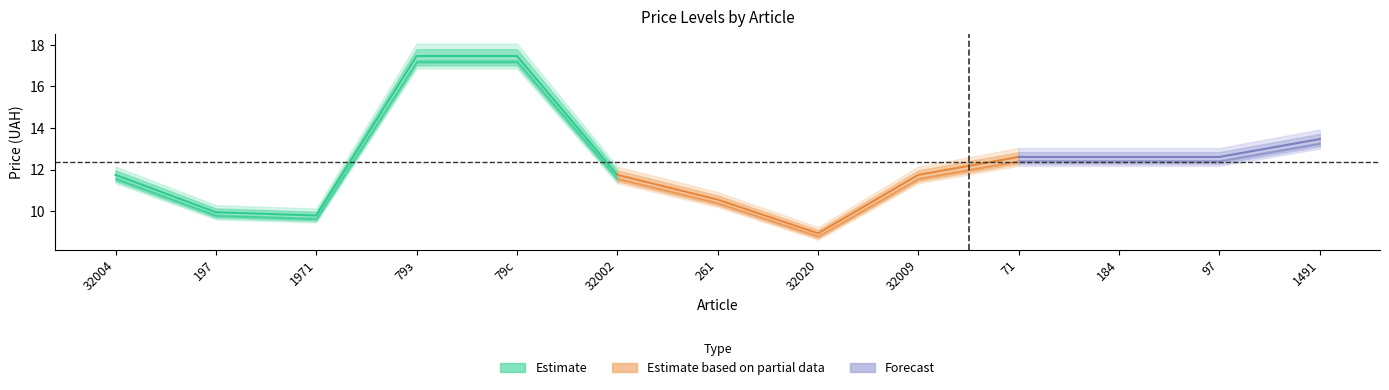

What is the difference between the Ціна 6 values at 32020 and 197?

1.0